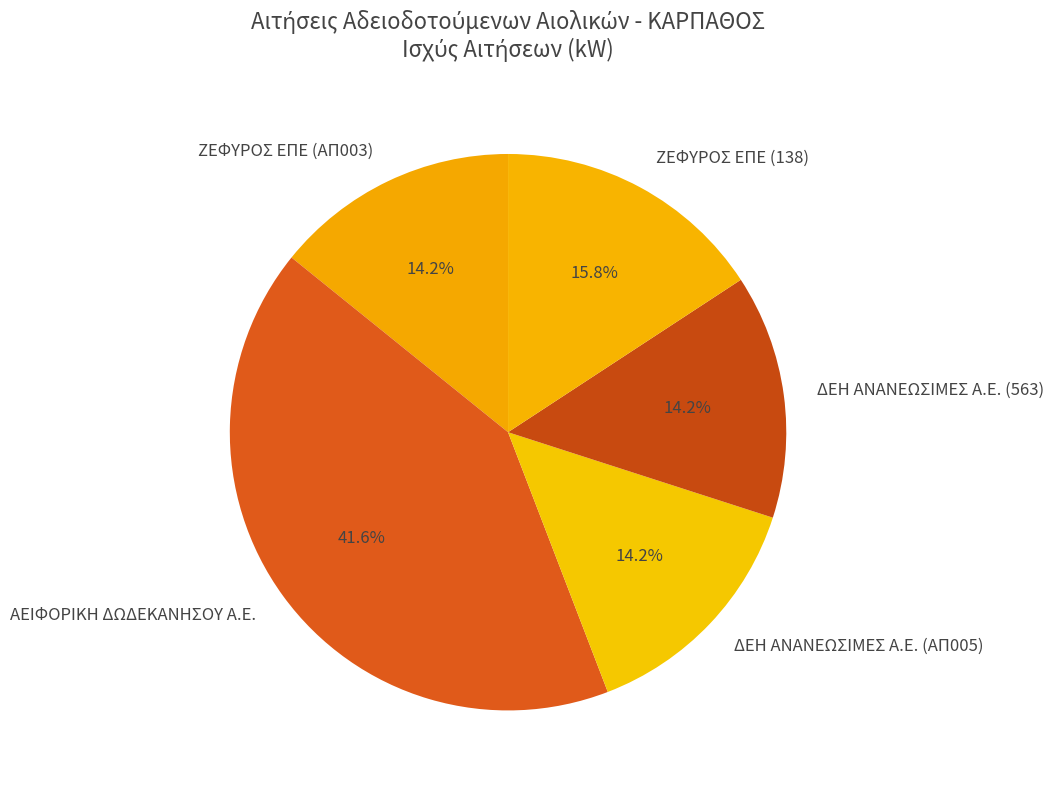

What is the largest slice in the pie chart?

ΑΕΙΦΟΡΙΚΗ ΔΩΔΕΚΑΝΗΣΟΥ Α.Ε.